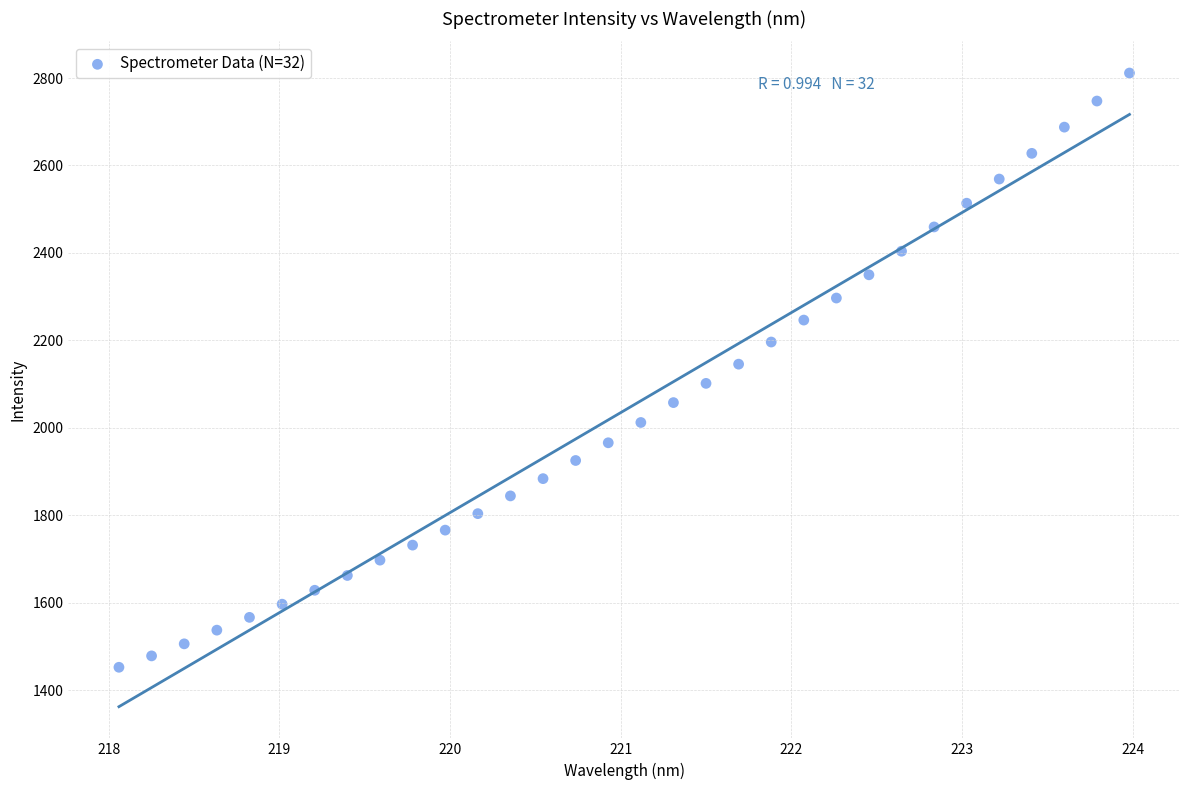

What is the range of X values (max minus min)?

5.9